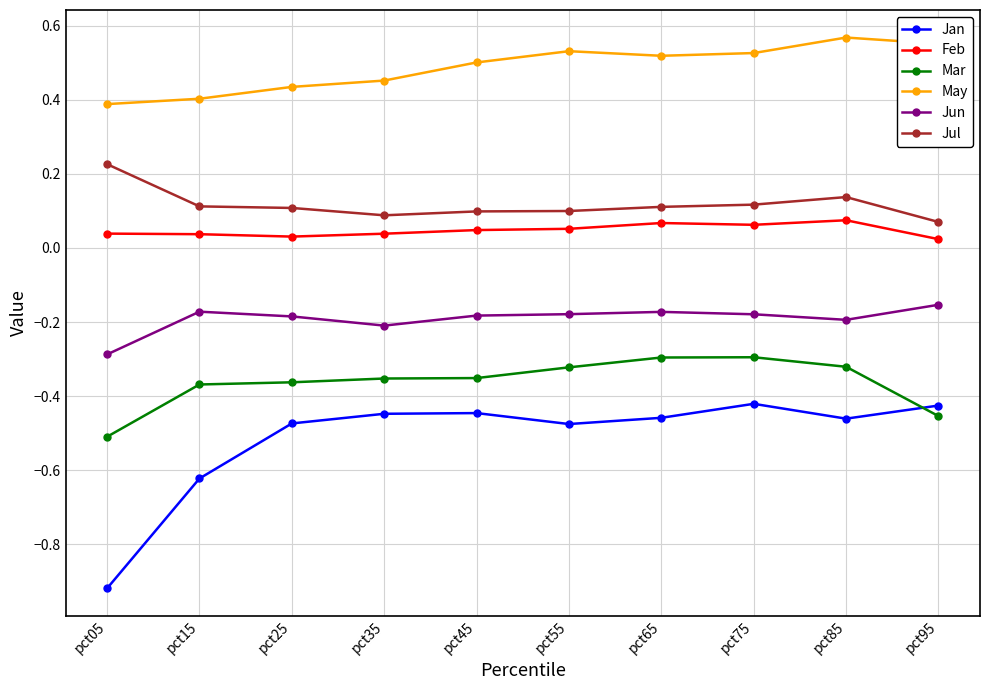

List the series in order of their peak value, highest first.

May, Jul, Feb, Jun, Mar, Jan